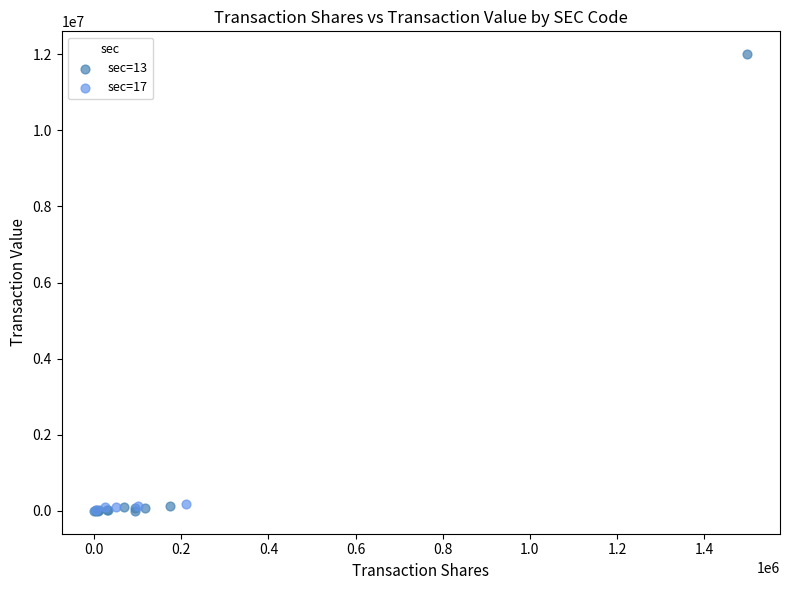

Which series has the widest spread of Y values?

sec=13